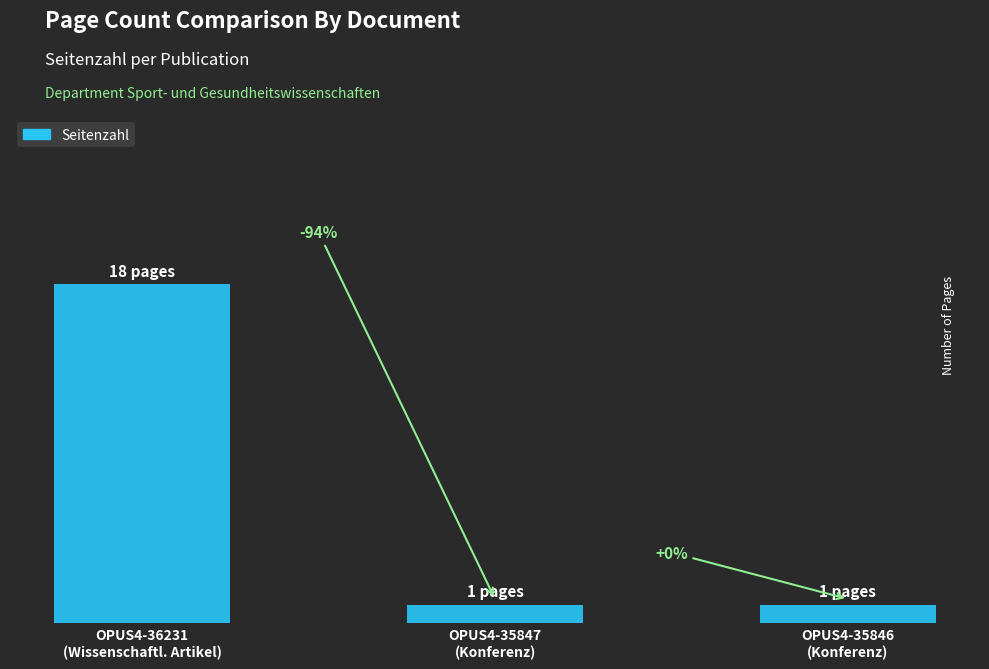

Does the chart contain any negative values?

No